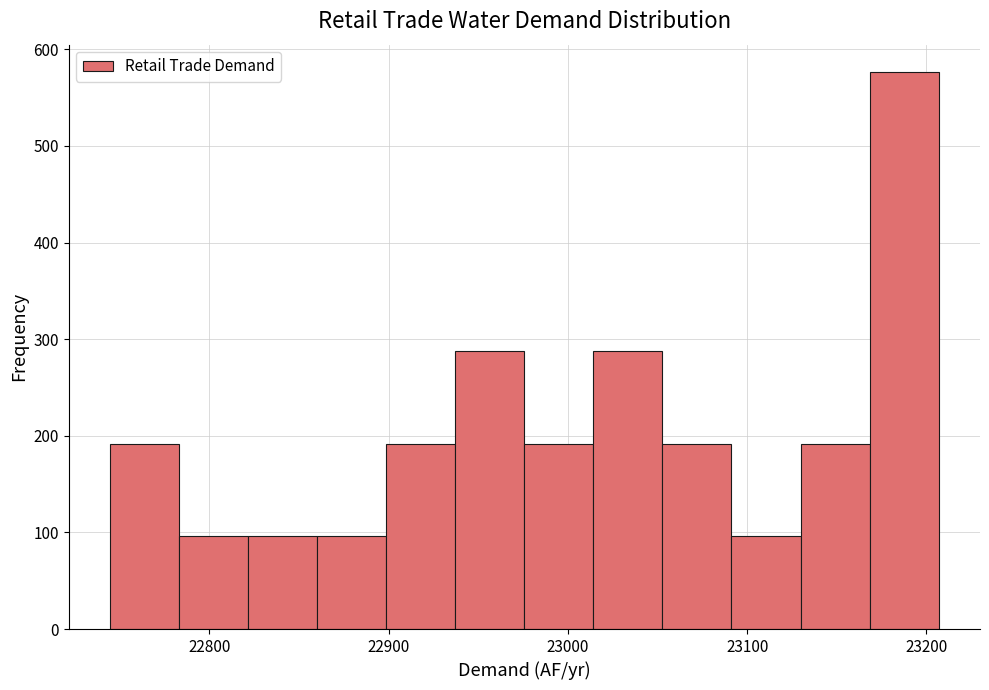

Around what value on the x-axis is the tallest bar? Give the approximate position of its centre, as read against the axis.

23190